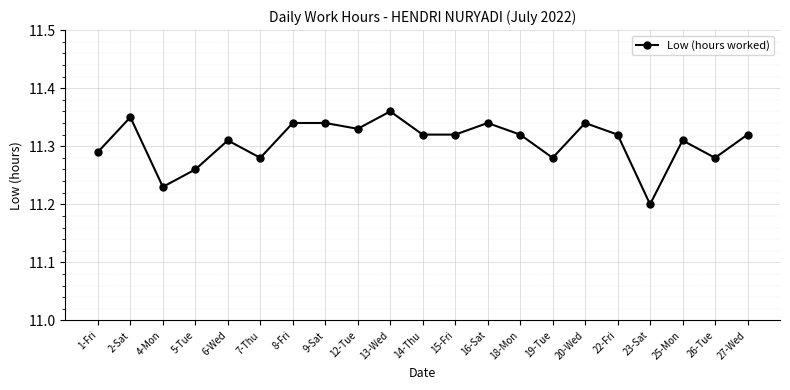

Where is the data nearest to the value 11?

23-Sat